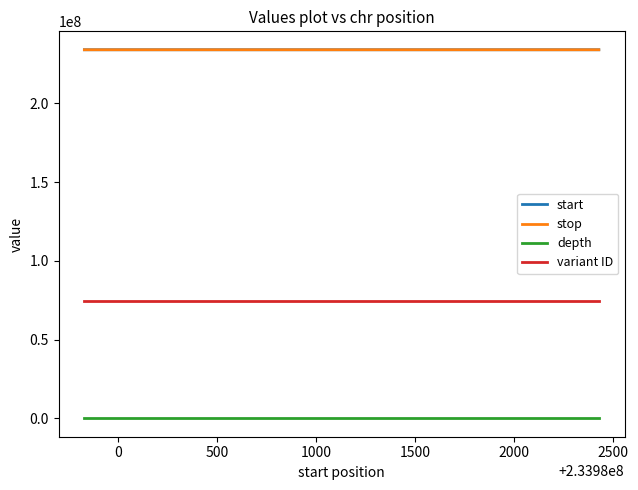

What is the minimum value for stop?

233979831